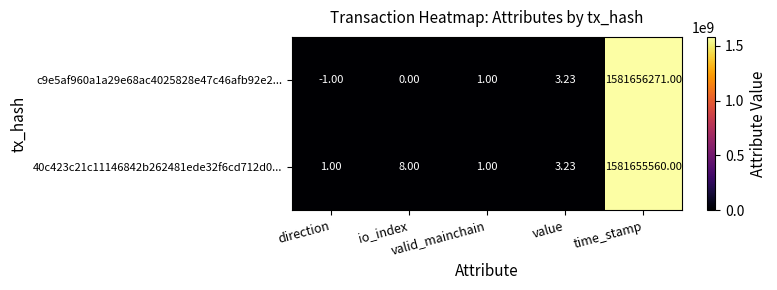

How many data points in 40c423c21c11146842b262481ede32f6cd712d0... are less than 3?

2